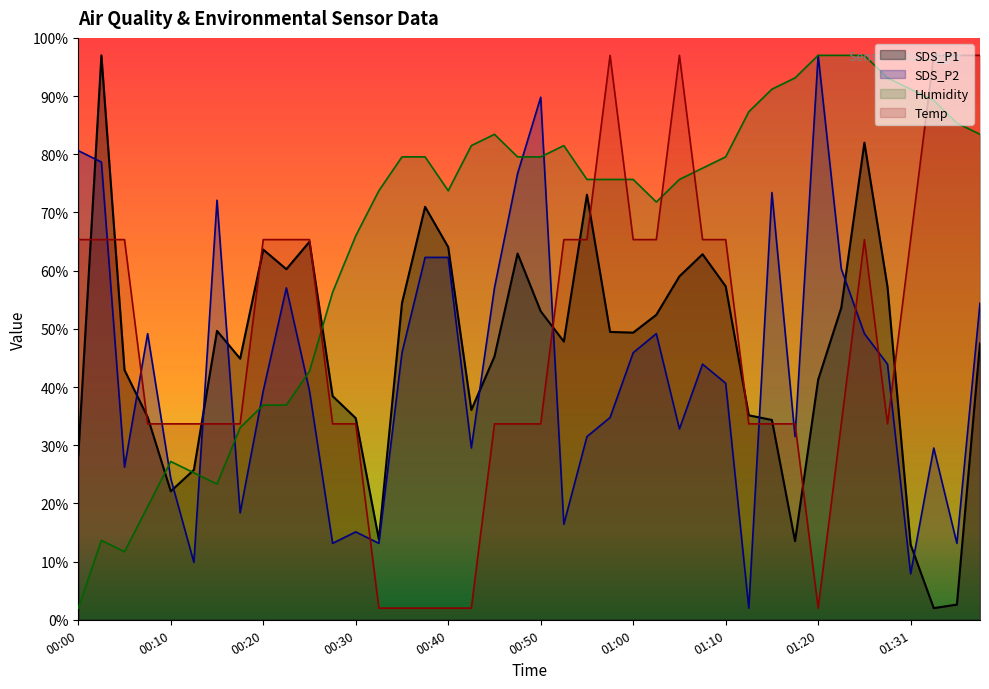

Which category has the lowest value across all series?

01:33